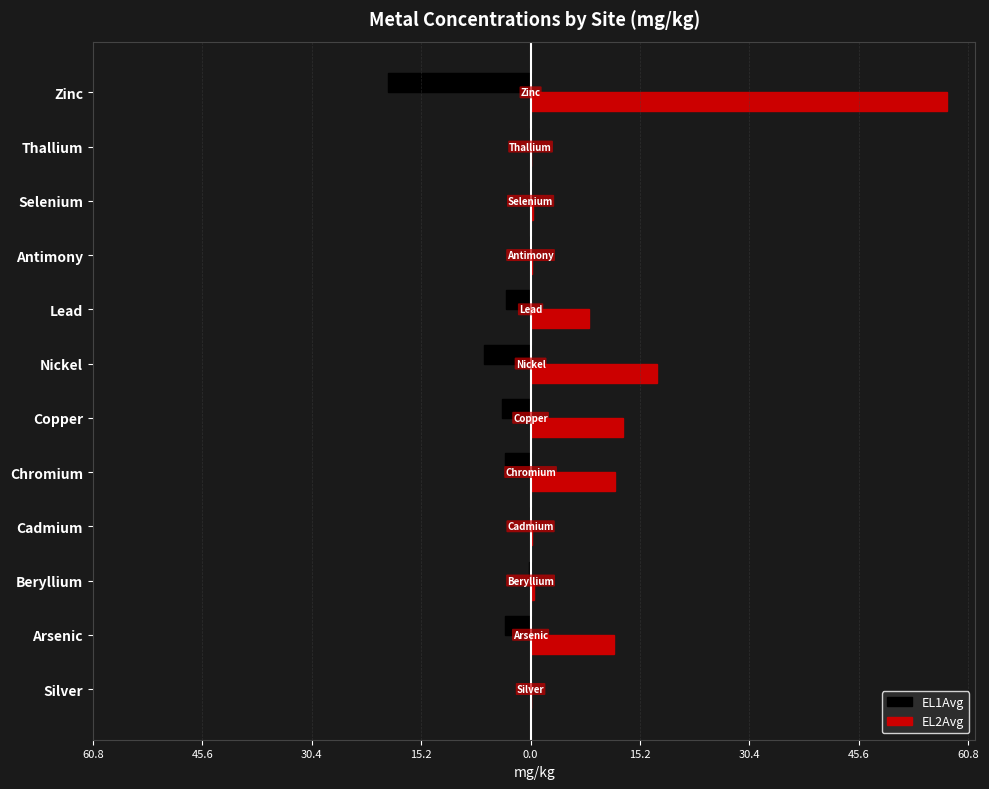

What is the highest value of the EL2Avg series?

57.9